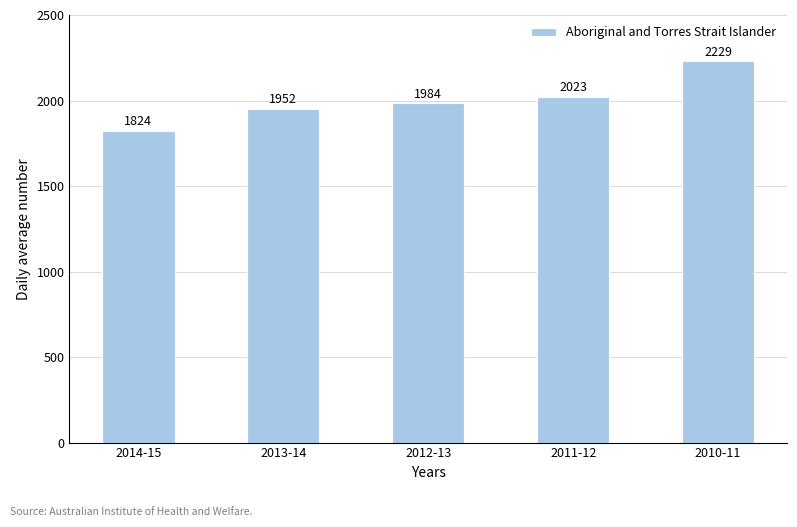

Are the bars horizontal?

No